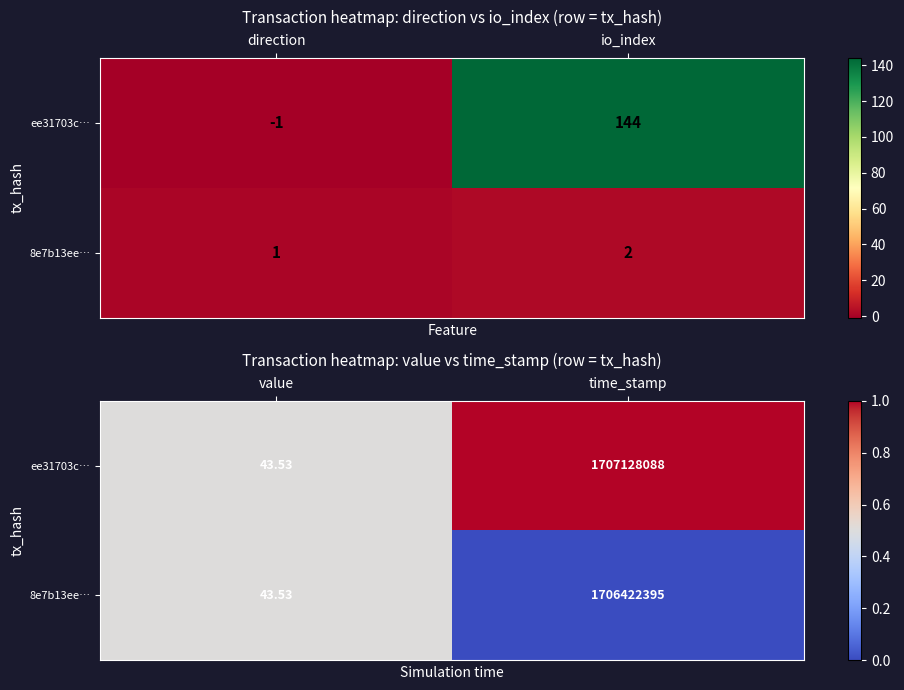

How many data points in ee31703c… are less than 1?

1